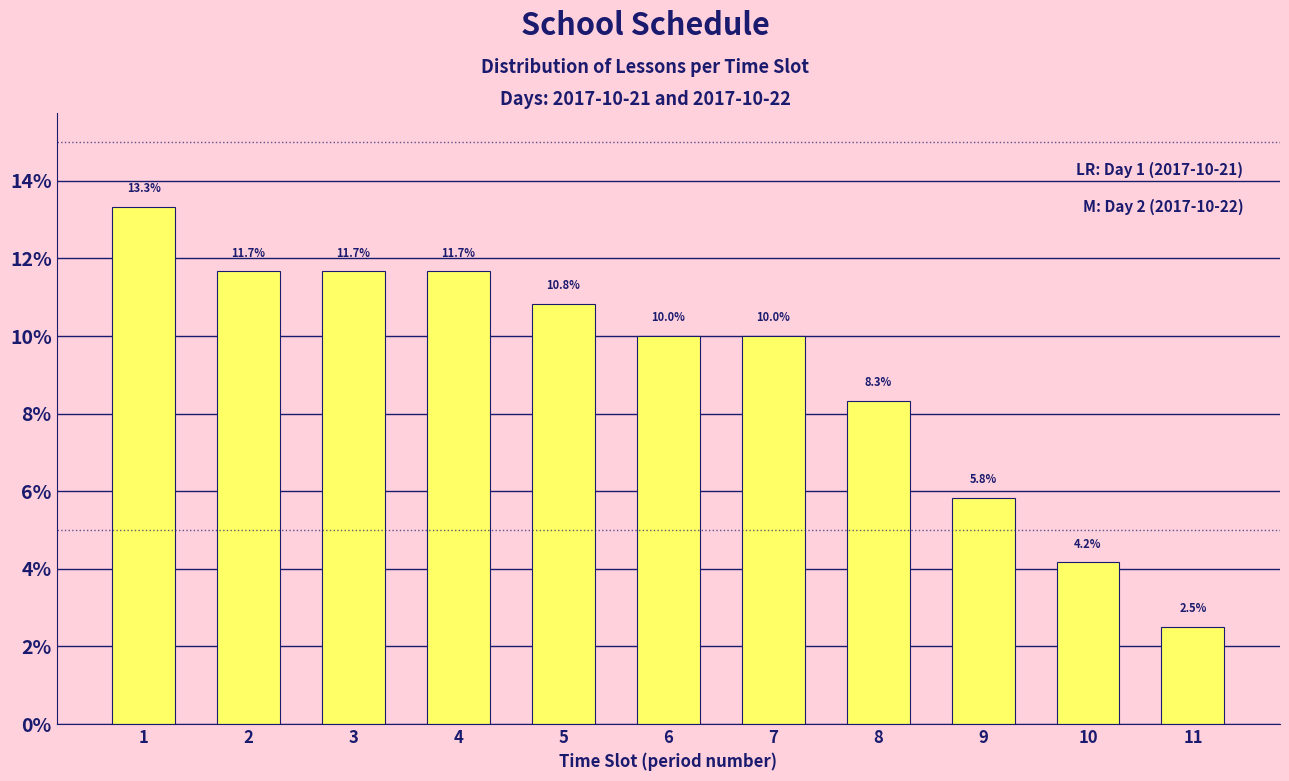

Reading right to left, list all the values displayed in this chart.

11=2.5	10=4.2	9=5.8	8=8.3	7=10.0	6=10.0	5=10.8	4=11.7	3=11.7	2=11.7	1=13.3